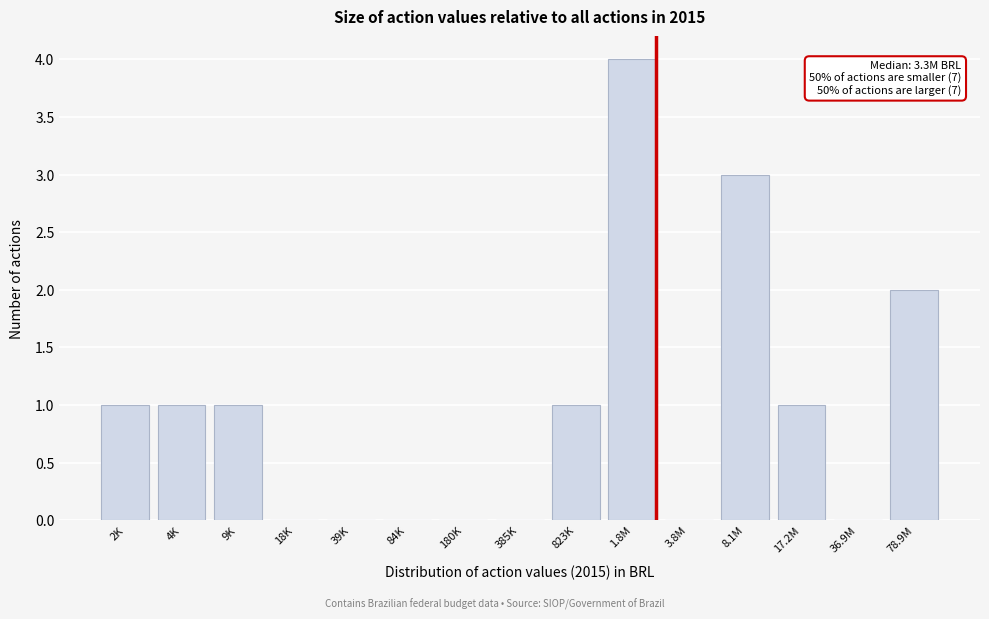

Reading left to right, extract all data points from this chart.

2K=1	4K=1	9K=1	18K=0	39K=0	84K=0	180K=0	385K=0	823K=1	1.8M=4	3.8M=0	8.1M=3	17.2M=1	36.9M=0	78.9M=2